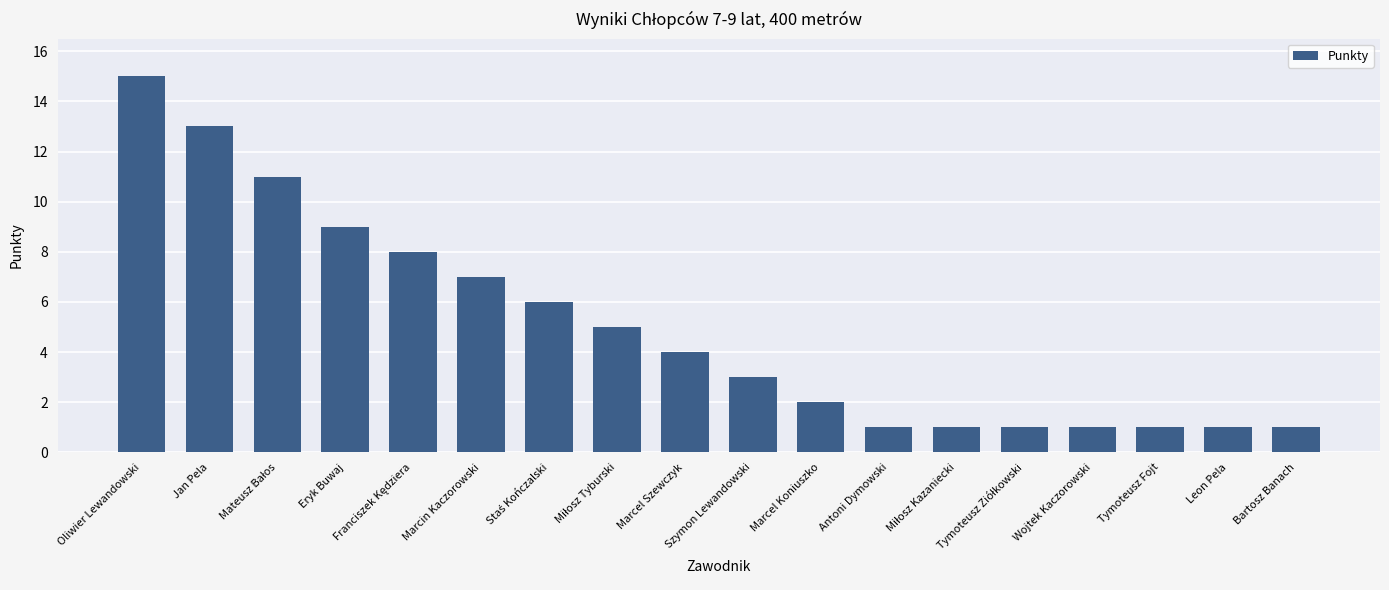

What is the minimum value shown in the chart?

1